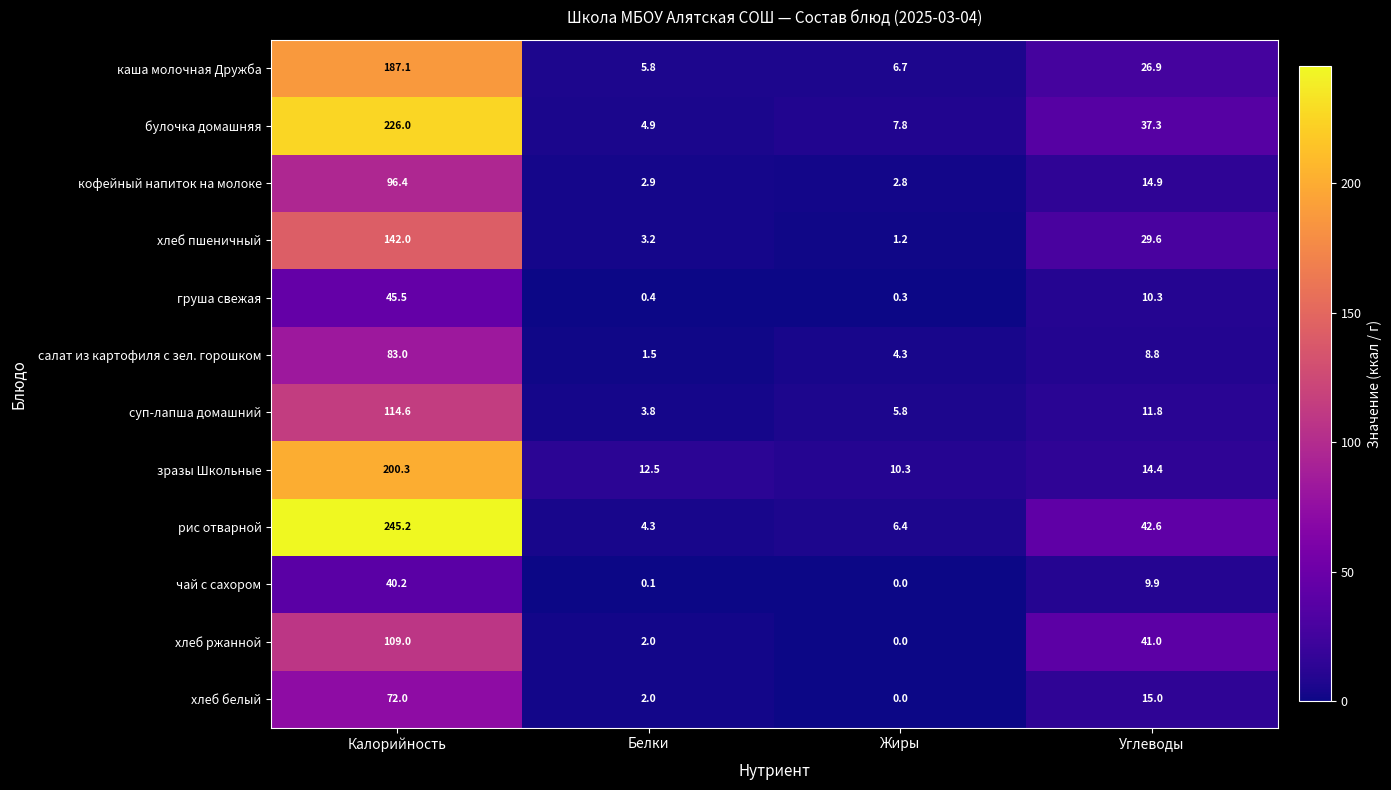

Read the хлеб ржанной value at Углеводы.

41.0